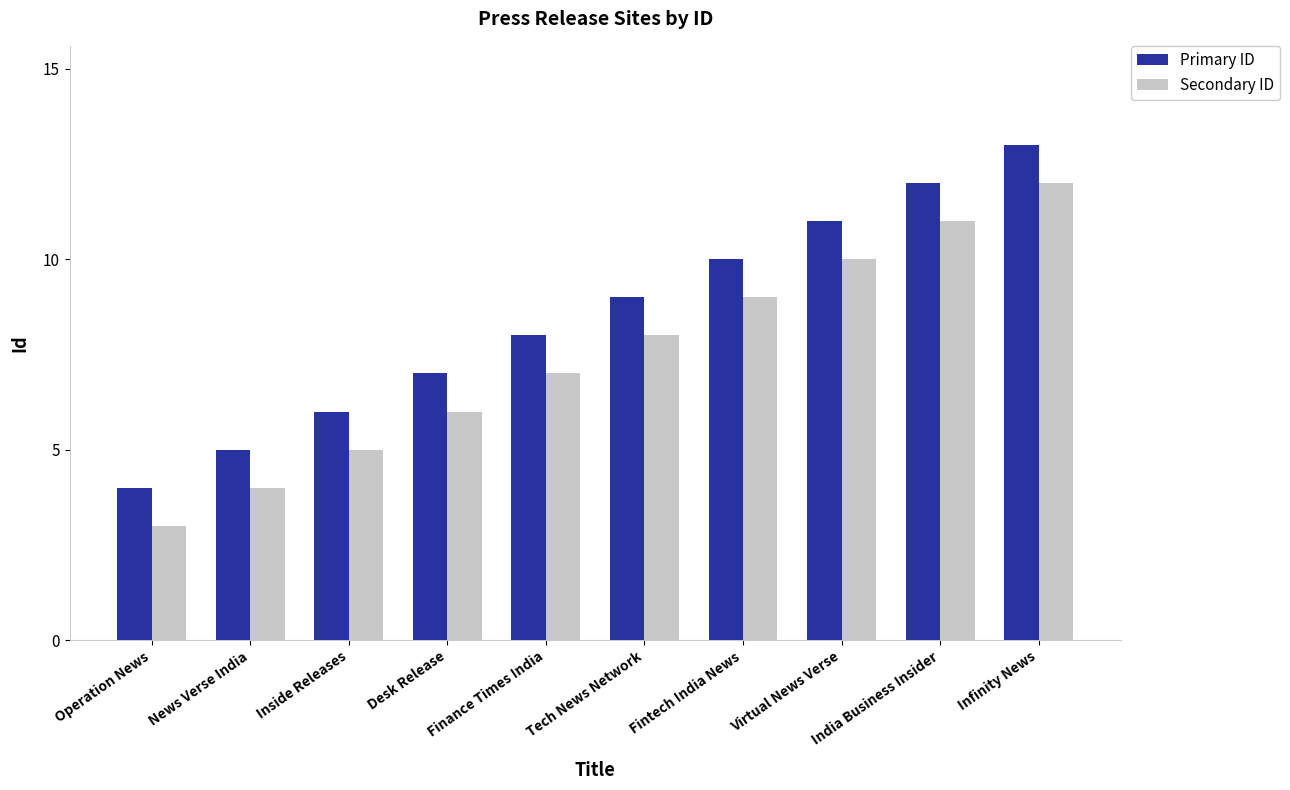

Rank the categories by Secondary ID value from highest to lowest.

Infinity News, India Business Insider, Virtual News Verse, Fintech India News, Tech News Network, Finance Times India, Desk Release, Inside Releases, News Verse India, Operation News